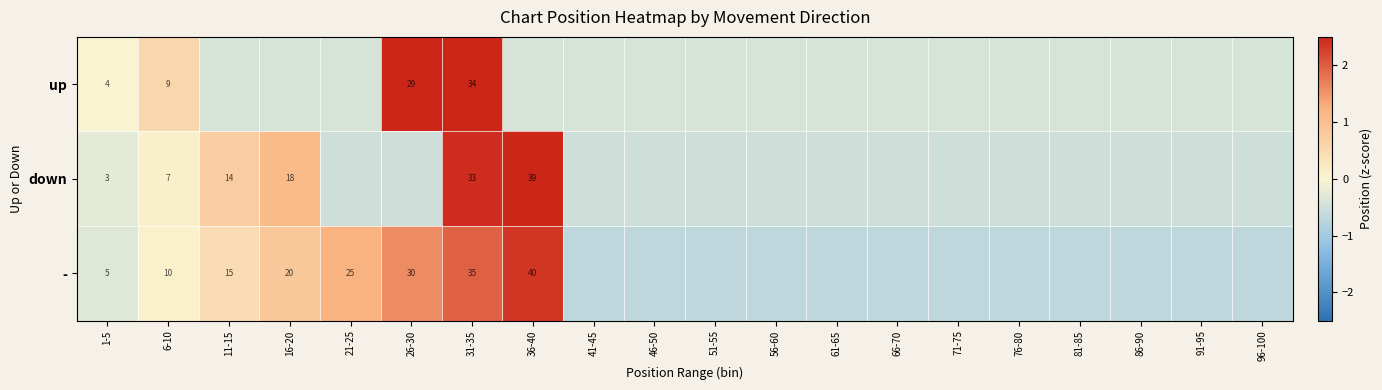

Count the number of categories in the chart.

20